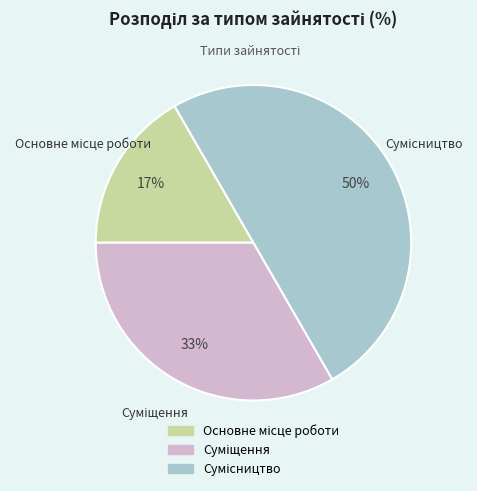

To the nearest percent, what is the difference between the largest and smallest slice percentages?

33%